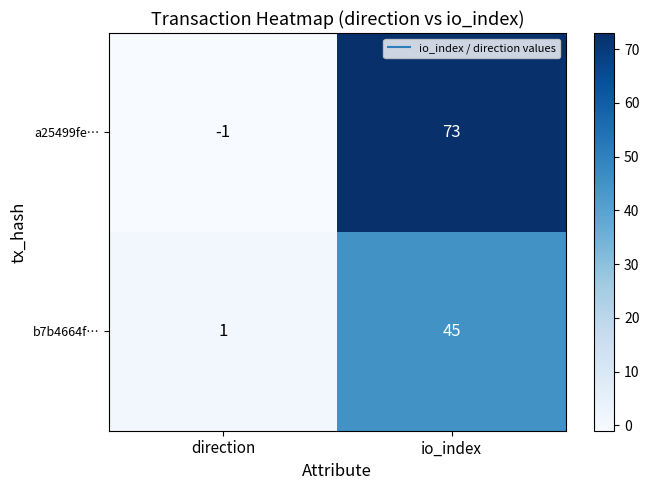

List the series in order of their peak value, lowest first.

b7b4664f…, a25499fe…